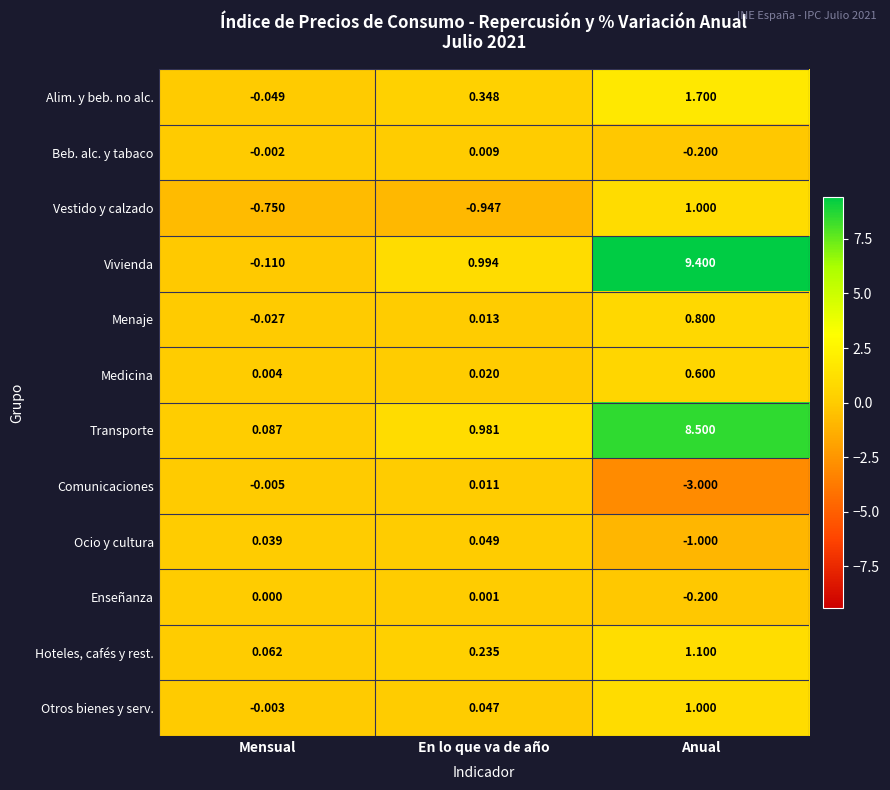

Between Mensual and En lo que va de año, which series saw the biggest shift?

Vivienda